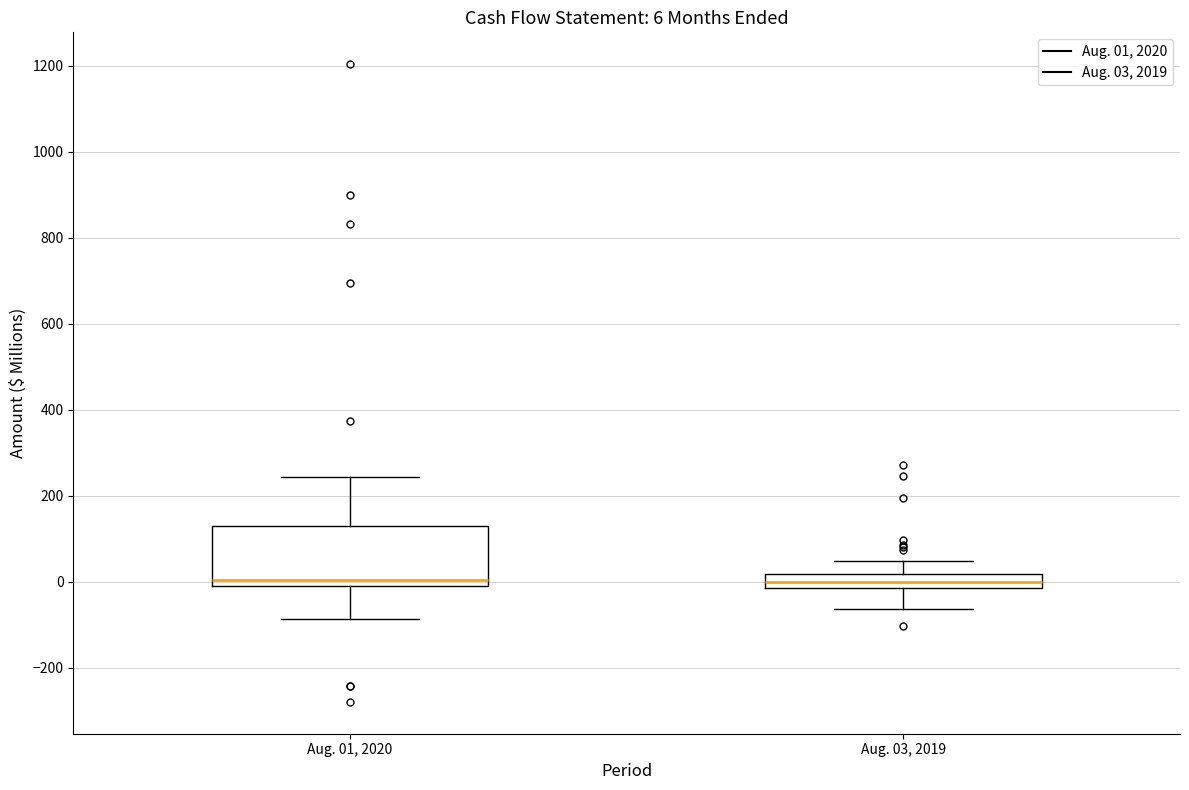

Comparing the boxes themselves (not the whiskers), which one is the tallest?

Aug. 01, 2020